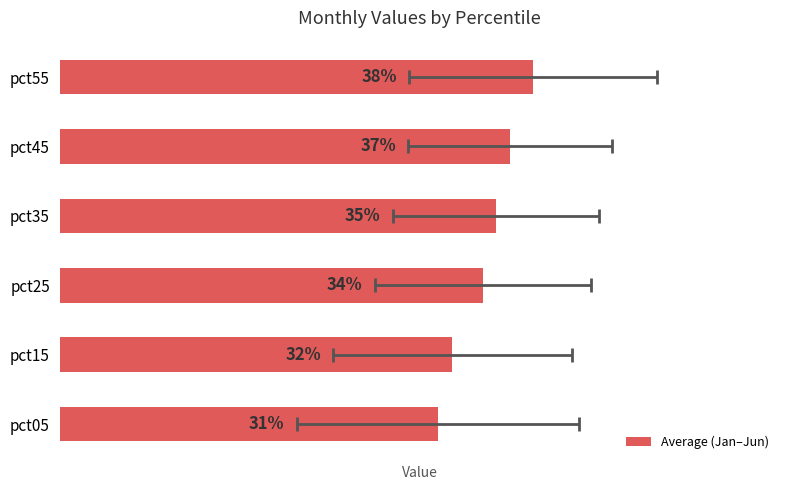

List the labels in order of value, largest first.

pct55, pct45, pct35, pct25, pct15, pct05